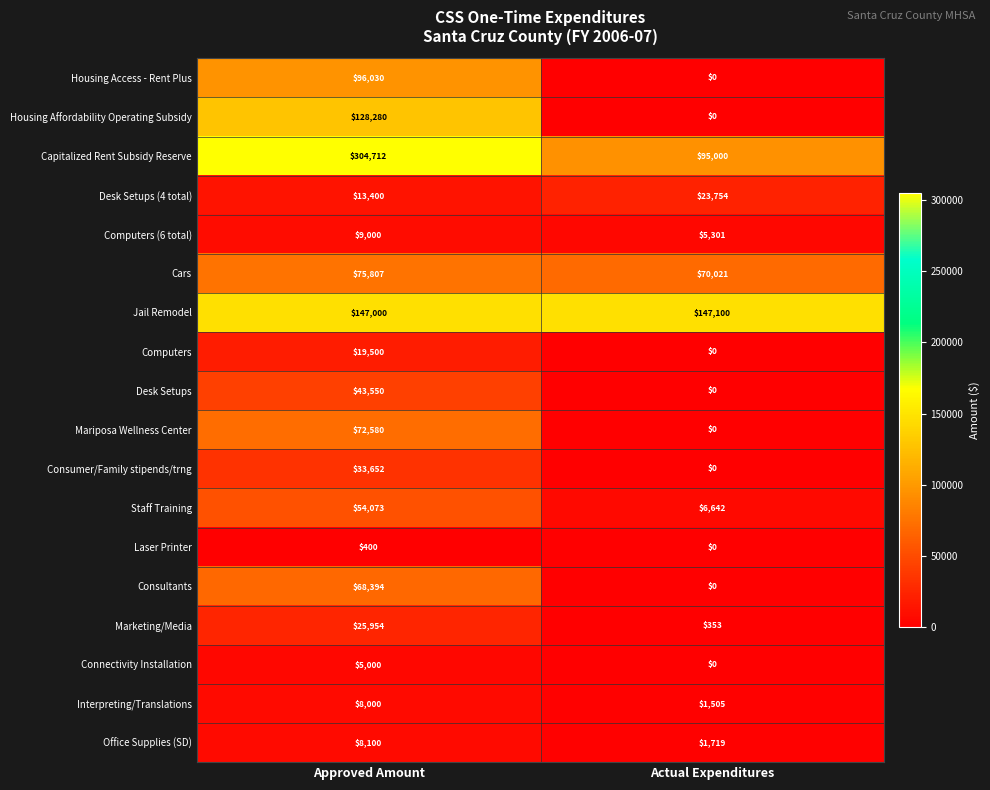

What value does the Interpreting/Translations series have at Approved Amount, to the nearest 50?

8000